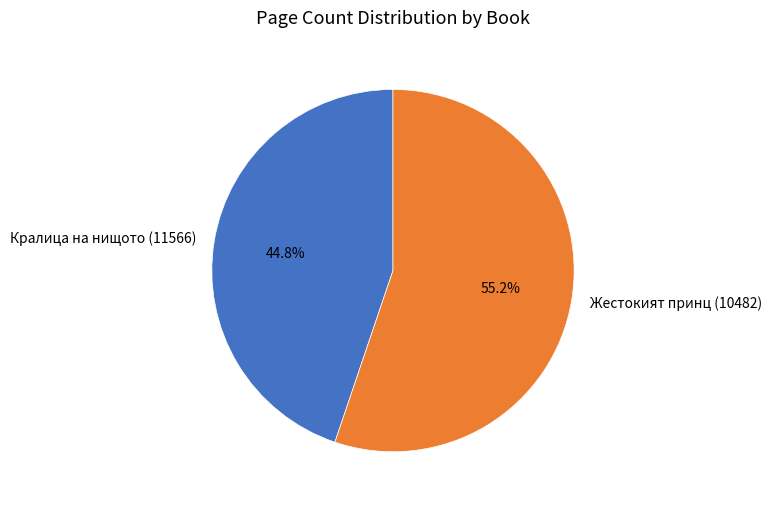

Is Жестокият принц (10482) the majority of the pie?

Yes